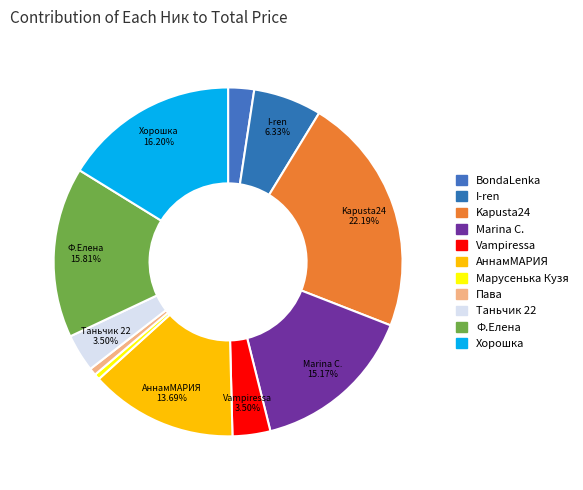

To the nearest percent, what is the combined percentage of Пава and Vampiressa?

4%